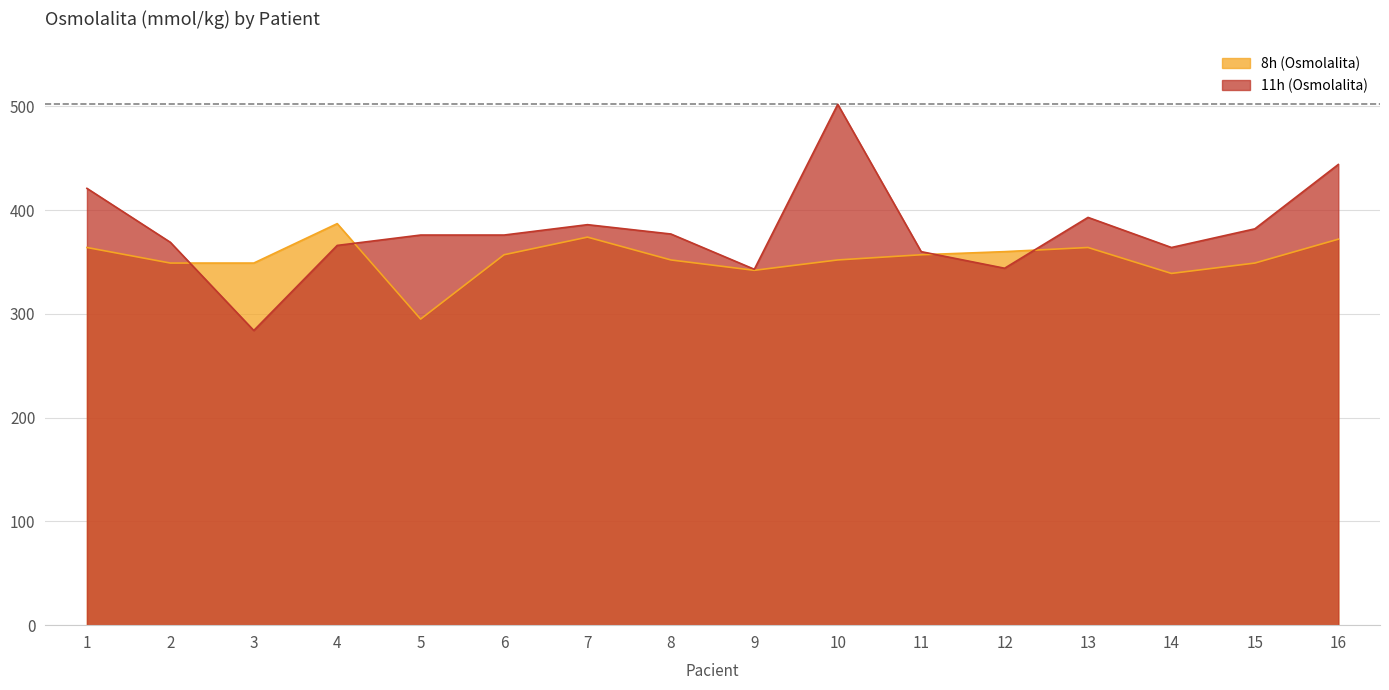

What is the difference between the second highest and minimum values in the 11h (Osmolalita) series?

160